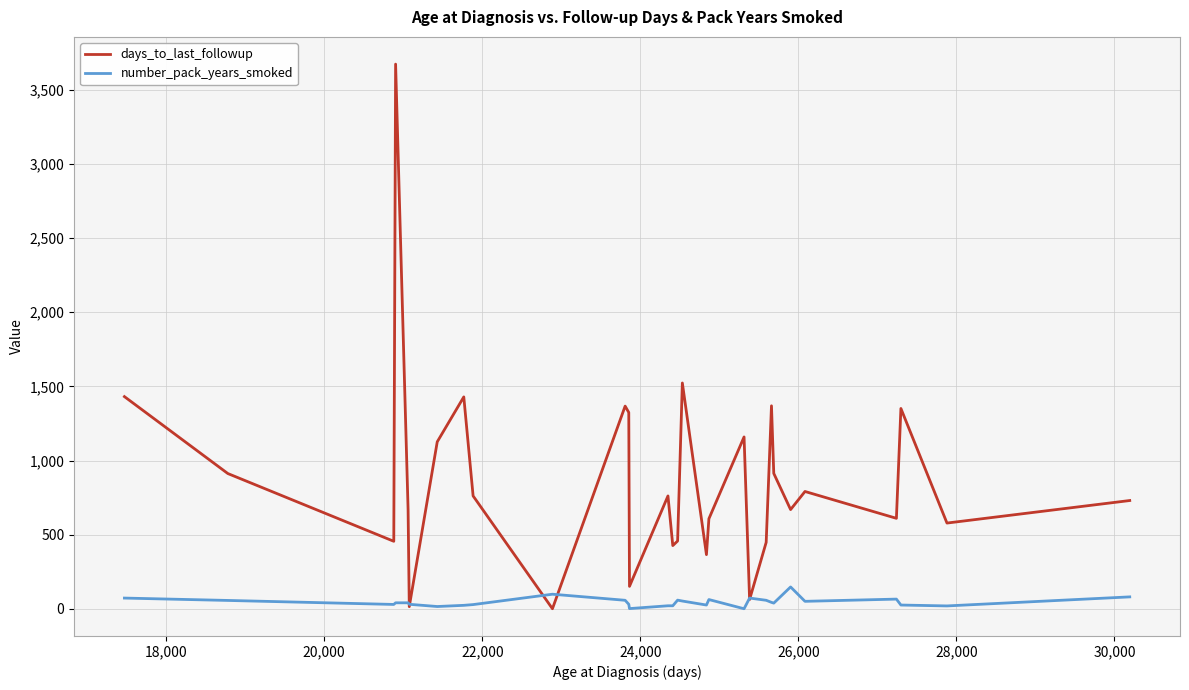

Which series has the largest total across all categories?

days_to_last_followup